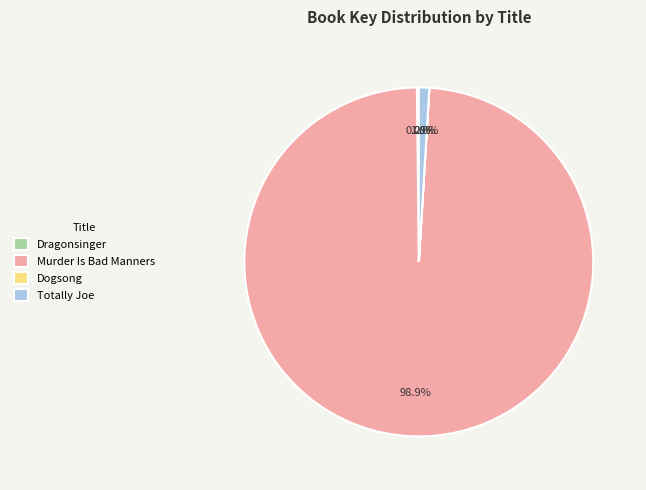

Does any single category account for the majority?

Yes